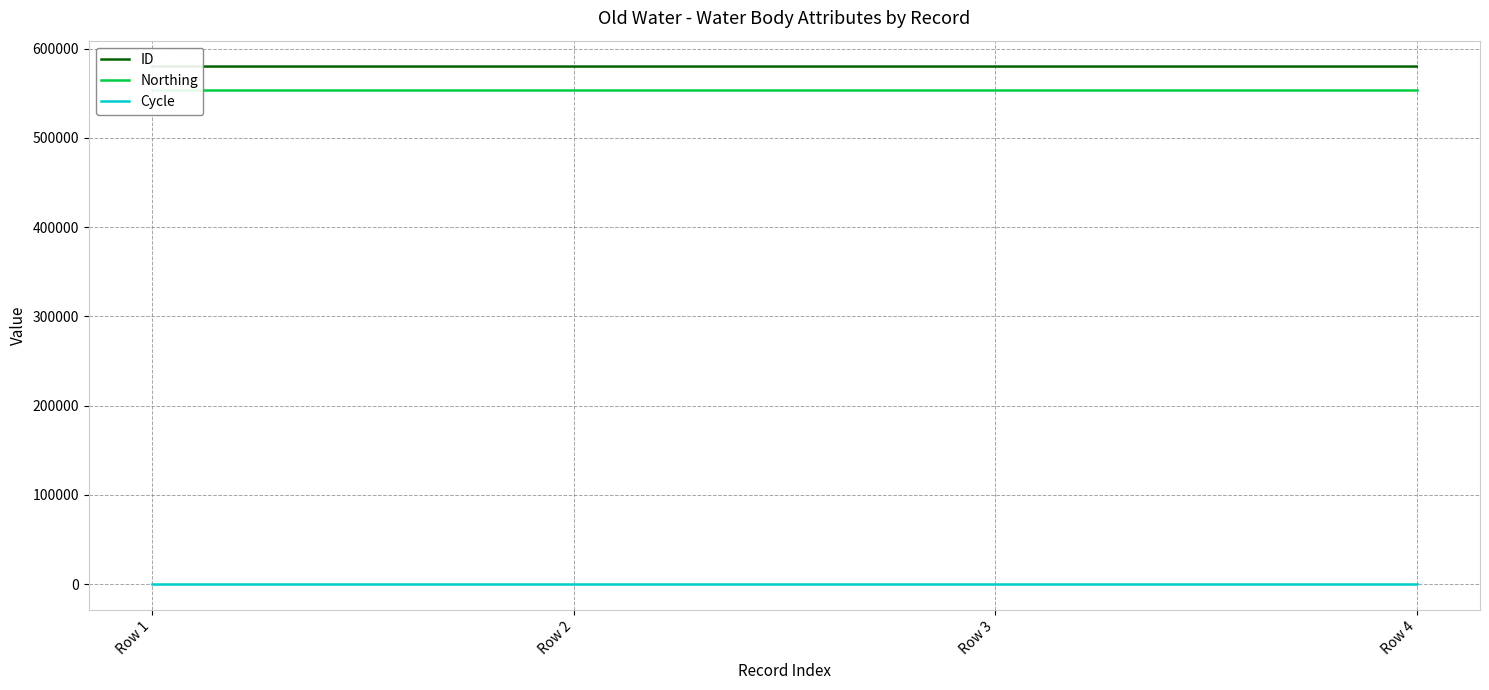

List the labels in order of Northing value, smallest first.

Row 1, Row 2, Row 3, Row 4